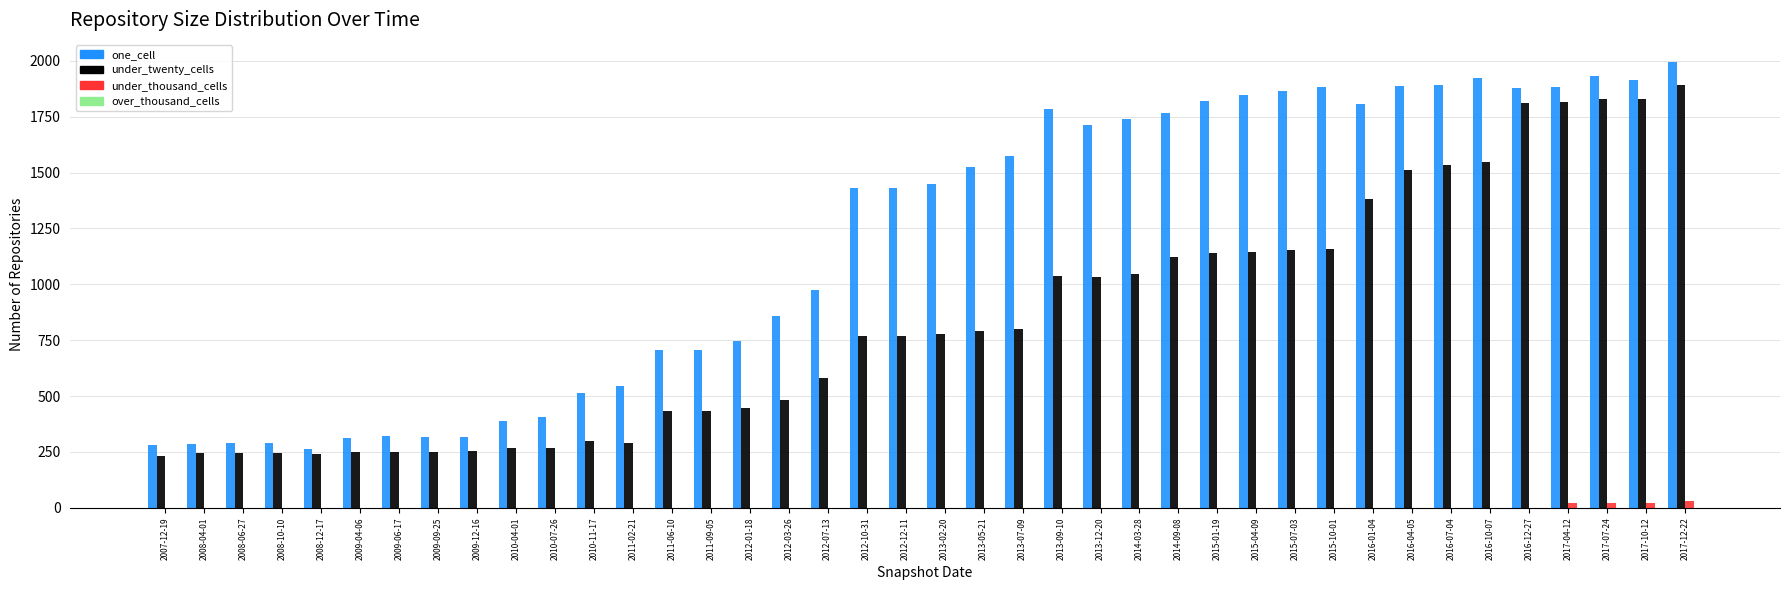

What is the average value of the under_twenty_cells series?

840